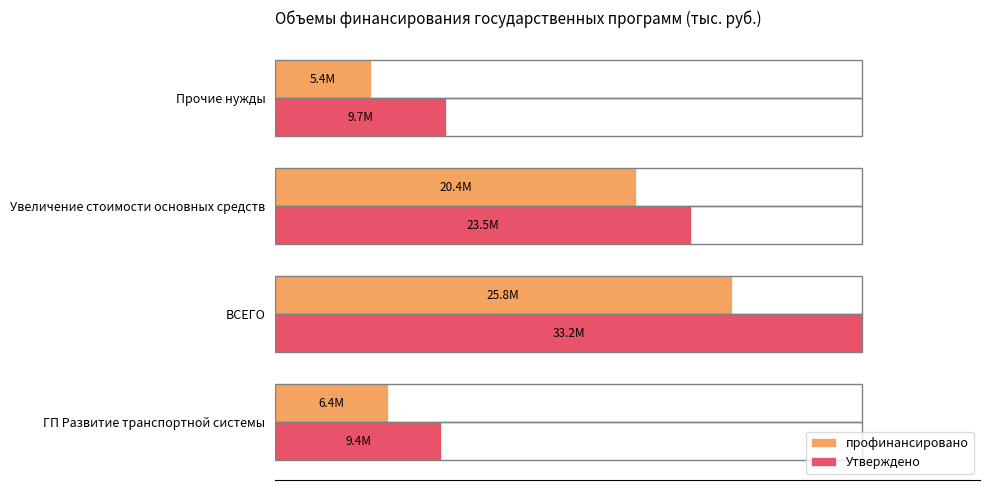

What is the lowest value of the профинансировано series?

16.3